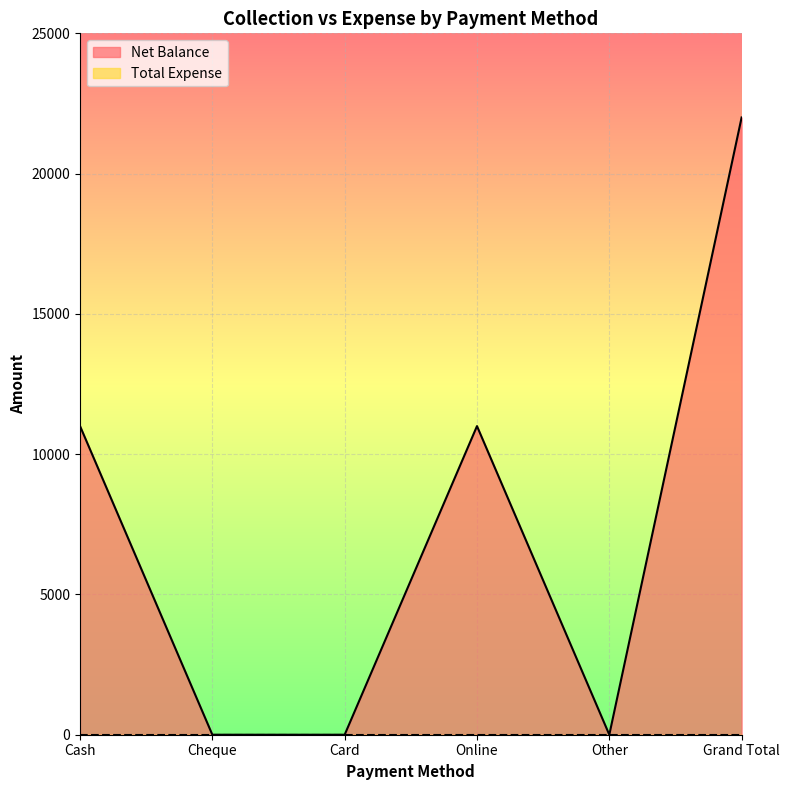

Is it true that the value at Online is 11000?

True